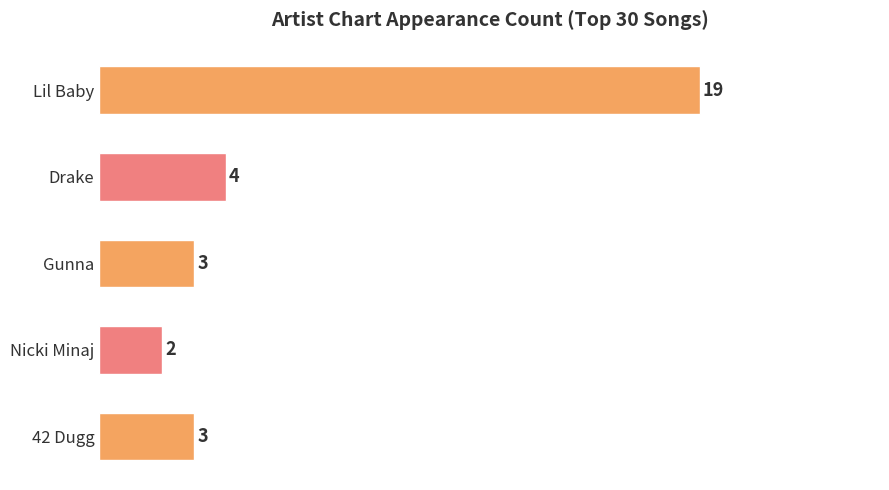

Where is the data nearest to the value 10?

Drake